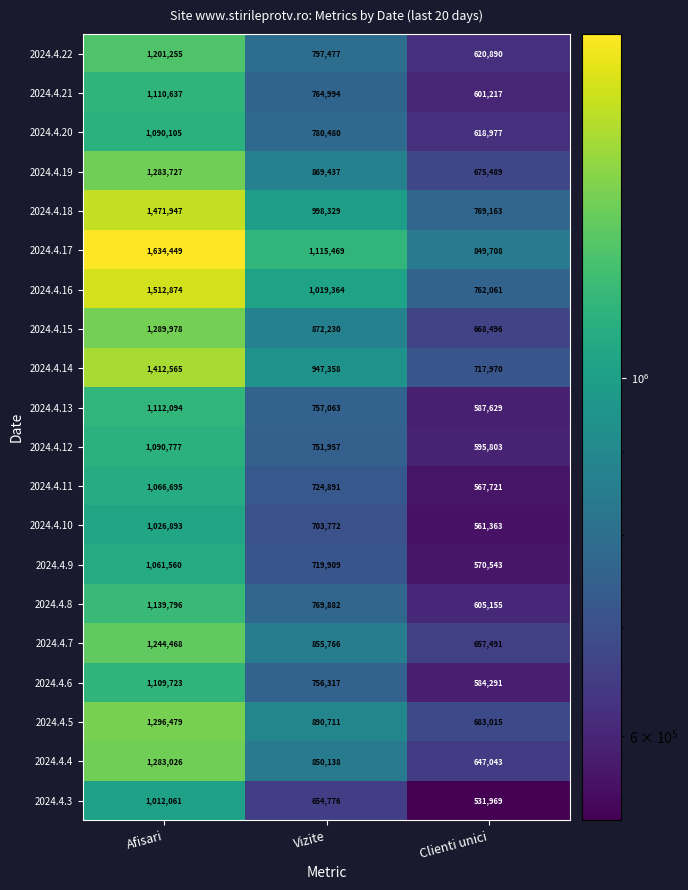

Rank the series by their maximum value, from lowest to highest.

2024.4.3, 2024.4.10, 2024.4.9, 2024.4.11, 2024.4.20, 2024.4.12, 2024.4.6, 2024.4.21, 2024.4.13, 2024.4.8, 2024.4.22, 2024.4.7, 2024.4.4, 2024.4.19, 2024.4.15, 2024.4.5, 2024.4.14, 2024.4.18, 2024.4.16, 2024.4.17